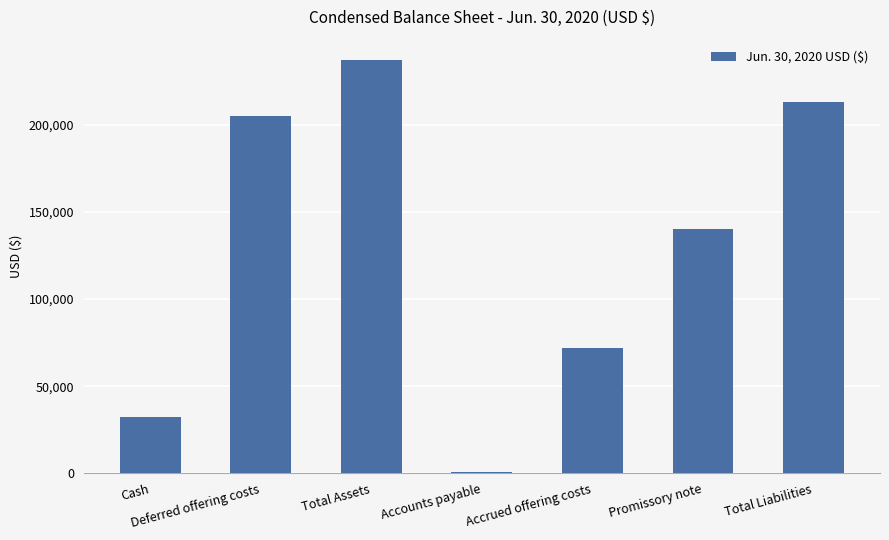

Where does the data first go above 140000?

Deferred offering costs